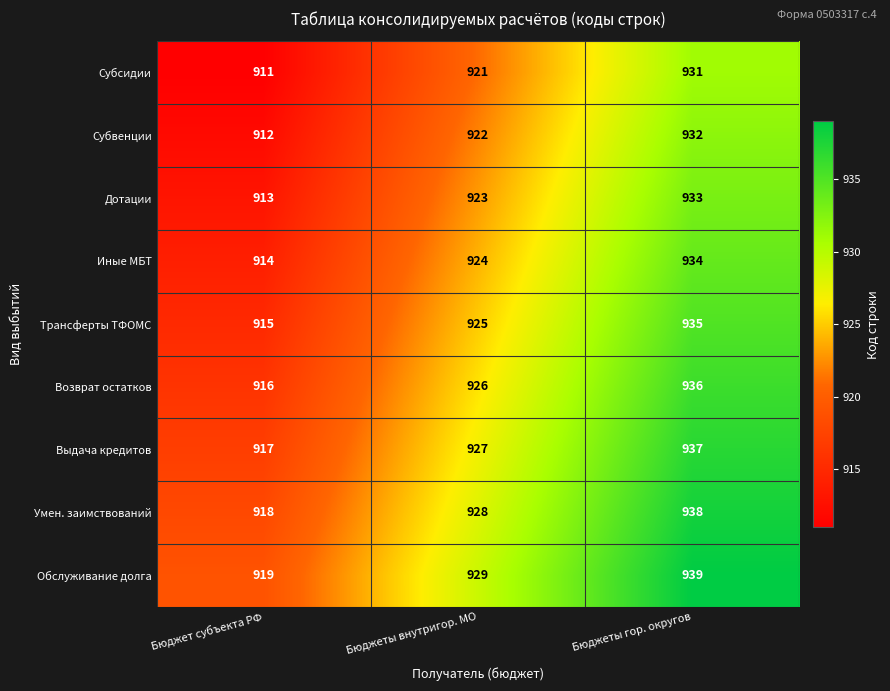

Is the value of Иные МБТ at Бюджеты внутригор. МО greater than the value of Субсидии at Бюджеты гор. округов?

No